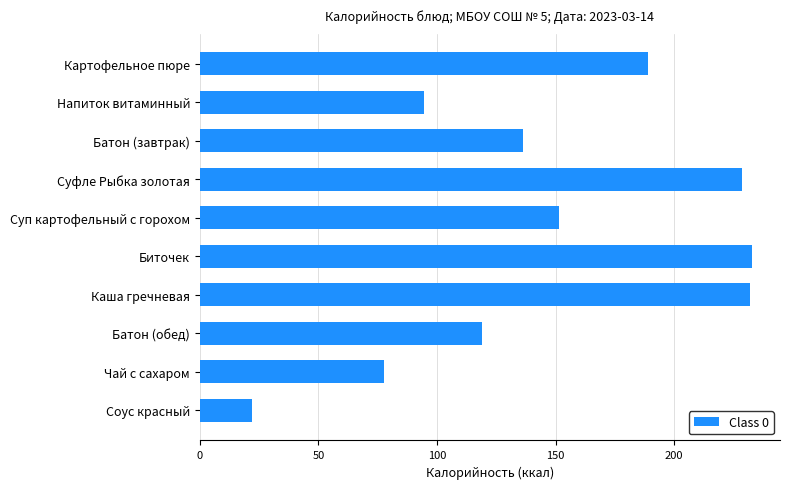

Count the number of data series in this chart.

1